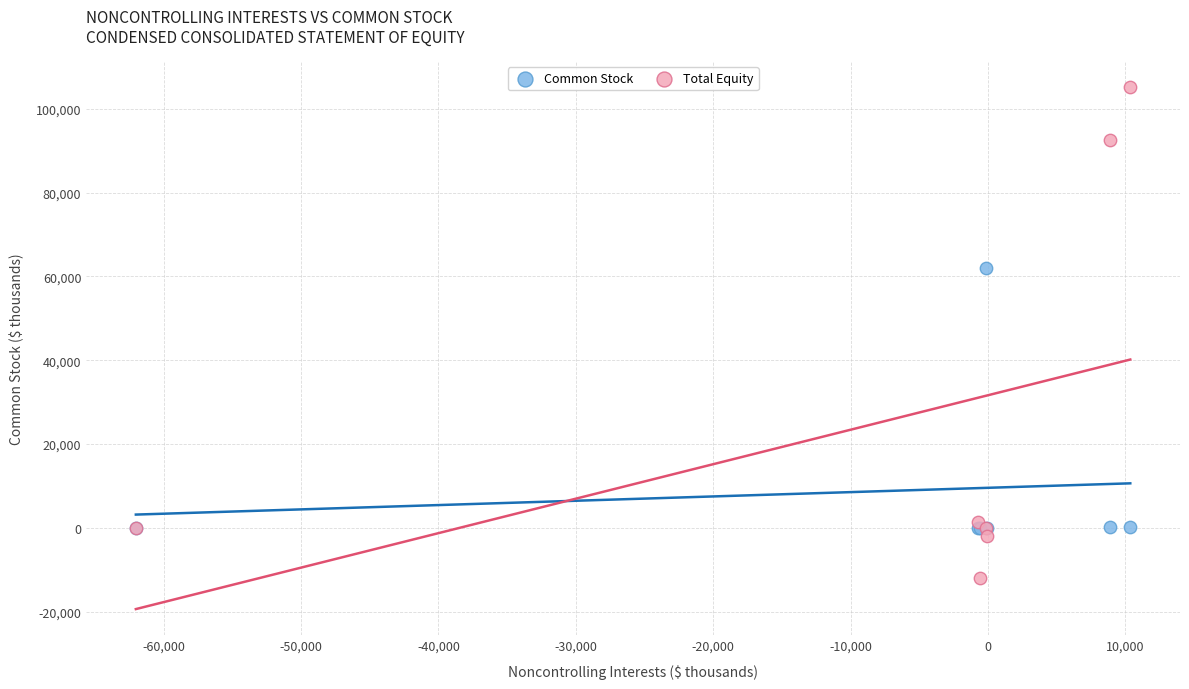

Which series contains the lowest Y value?

Total Equity